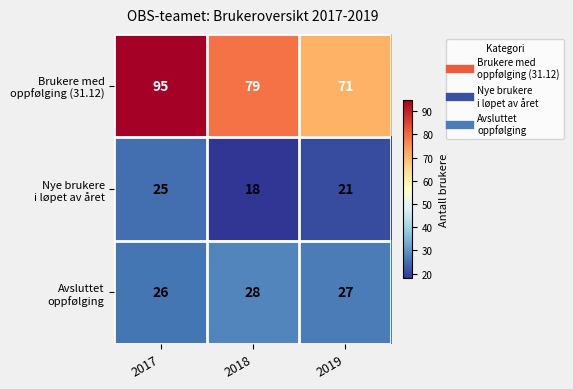

What is the difference between the highest and lowest values at 2018?

61